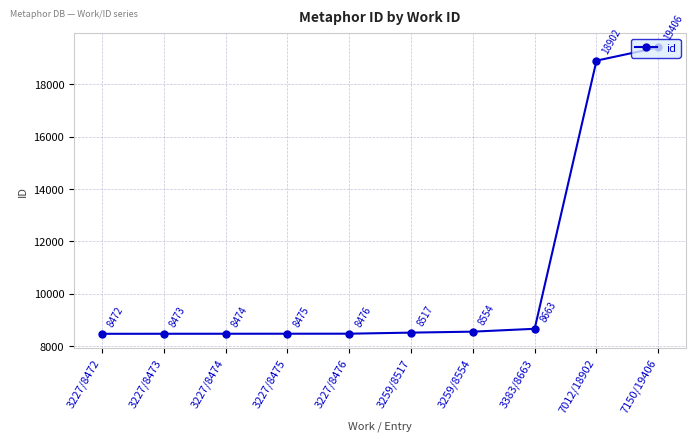

Read the value at 3227/8474, to the nearest 10.

8470